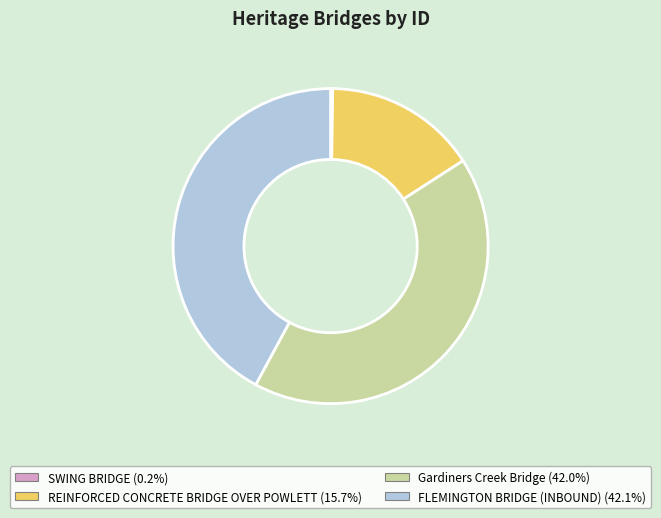

Do FLEMINGTON BRIDGE (INBOUND) and Gardiners Creek Bridge together represent more than half of the pie?

Yes